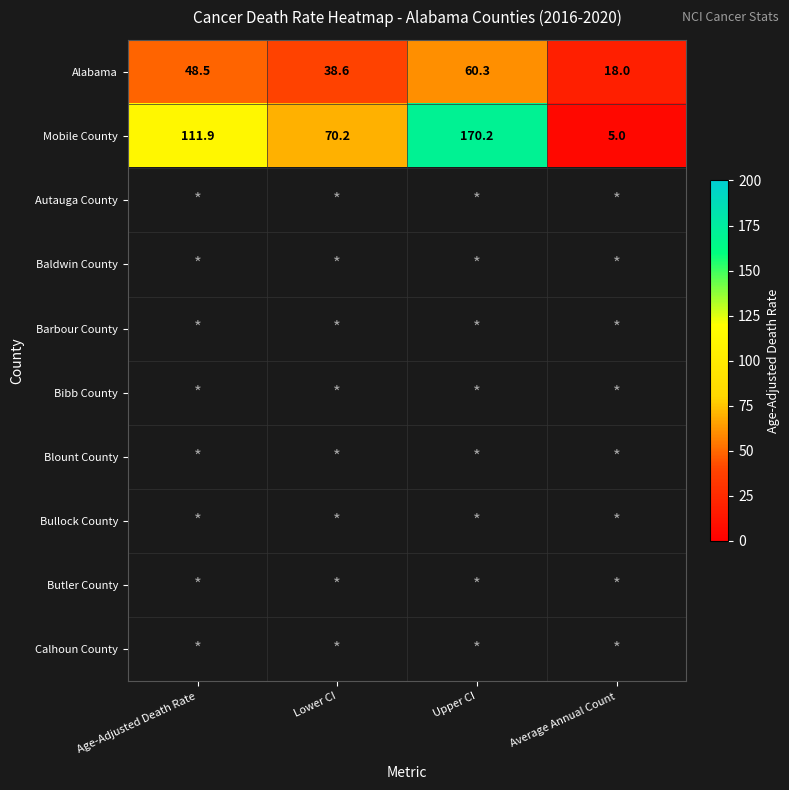

What is the minimum value shown in the chart?

5.0